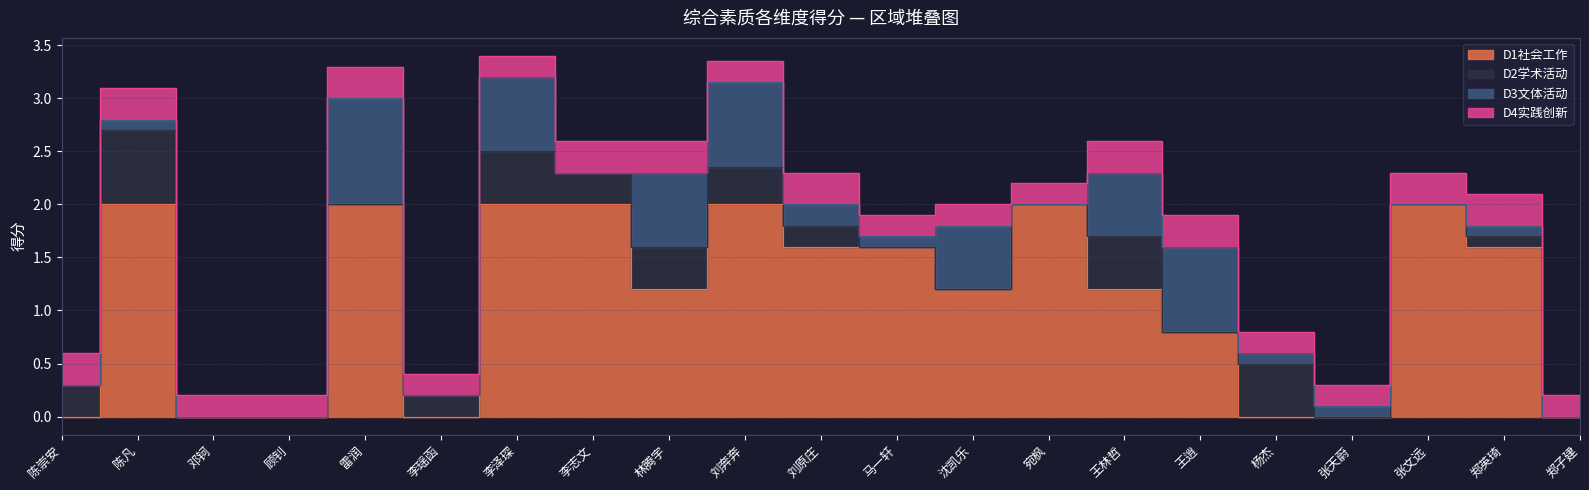

How many interior local valleys does the D3文体活动 series have?

5